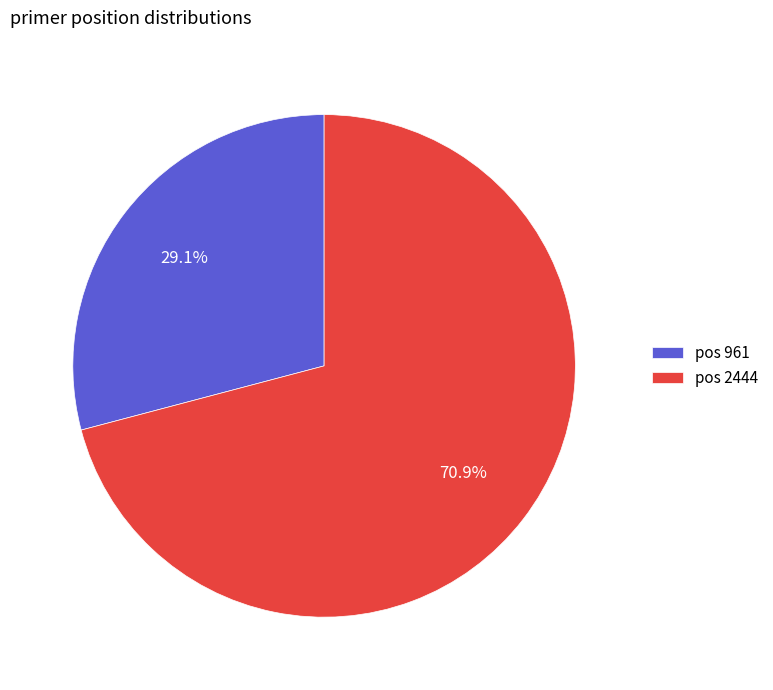

Which category accounts for the majority?

pos 2444